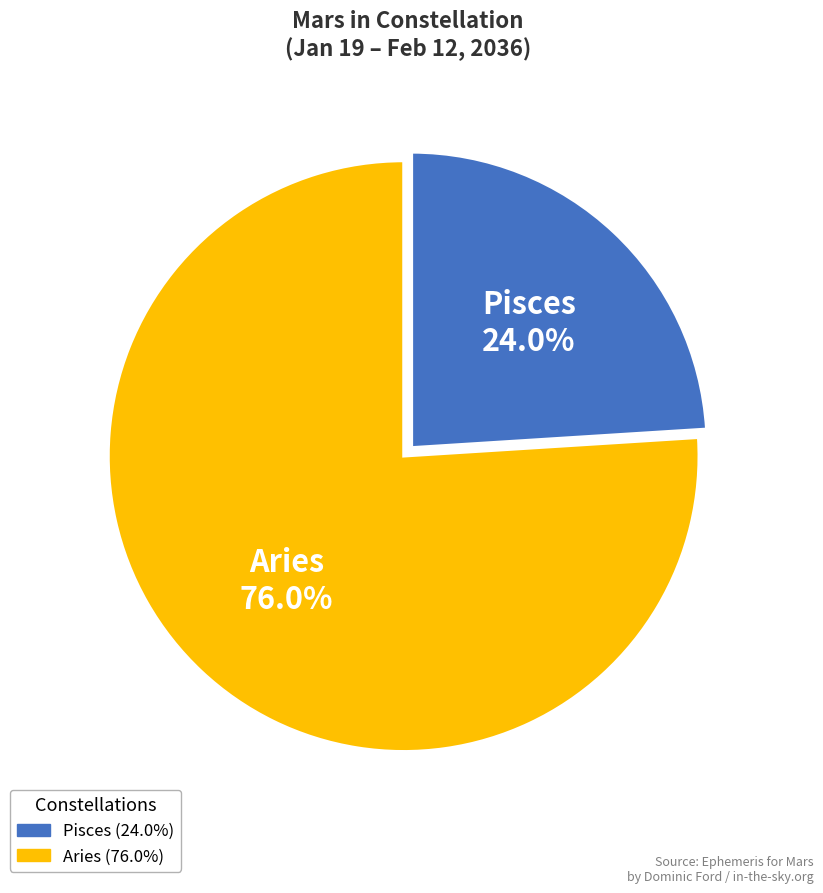

Count the number of slices in the pie.

2